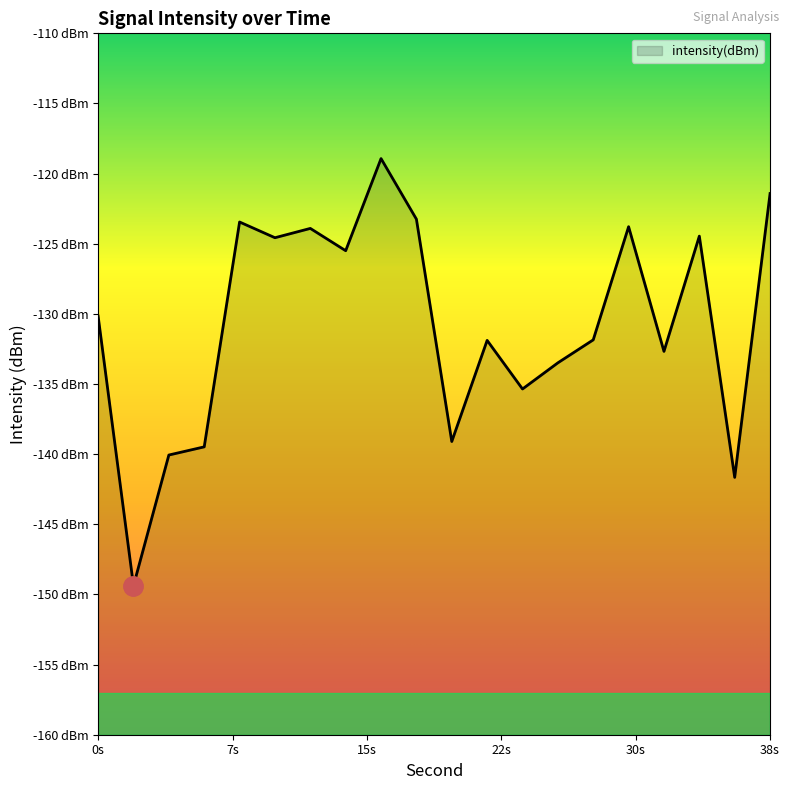

How many interior local peaks (higher than both neighbors) does the data have?

6